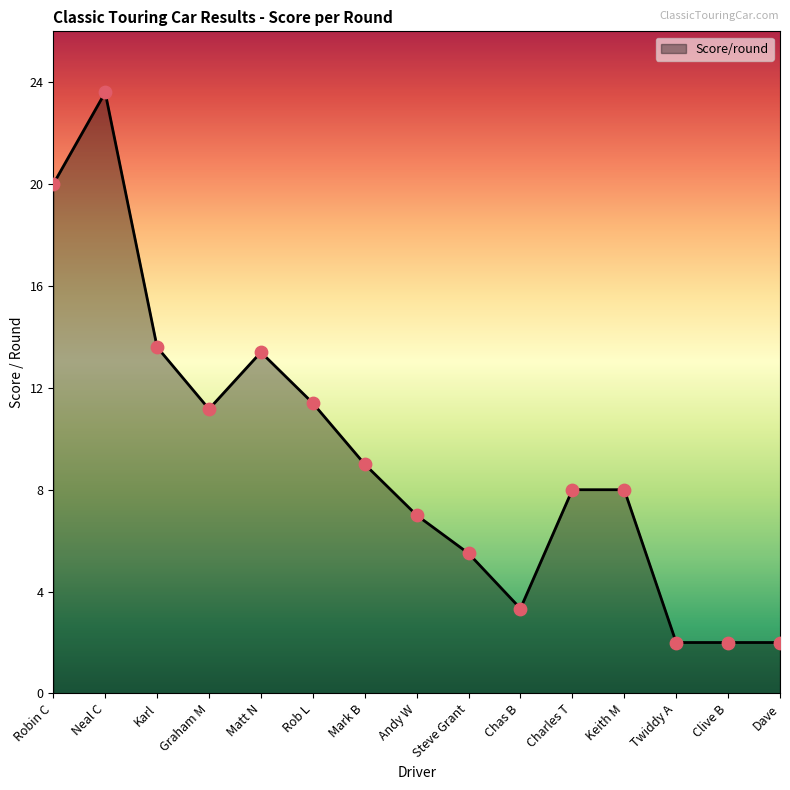

What is the ratio of the value at Mark B to the value at Neal C?

0.4